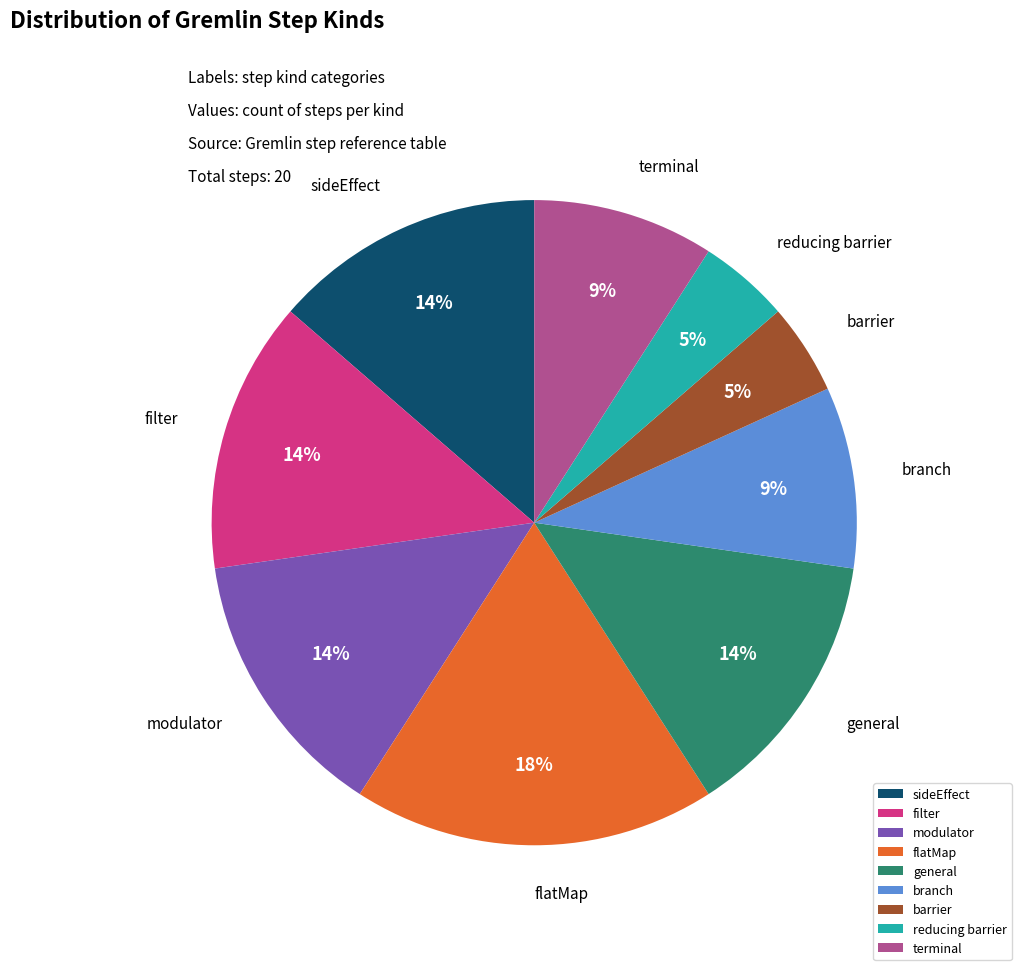

Count the number of slices in the pie.

9